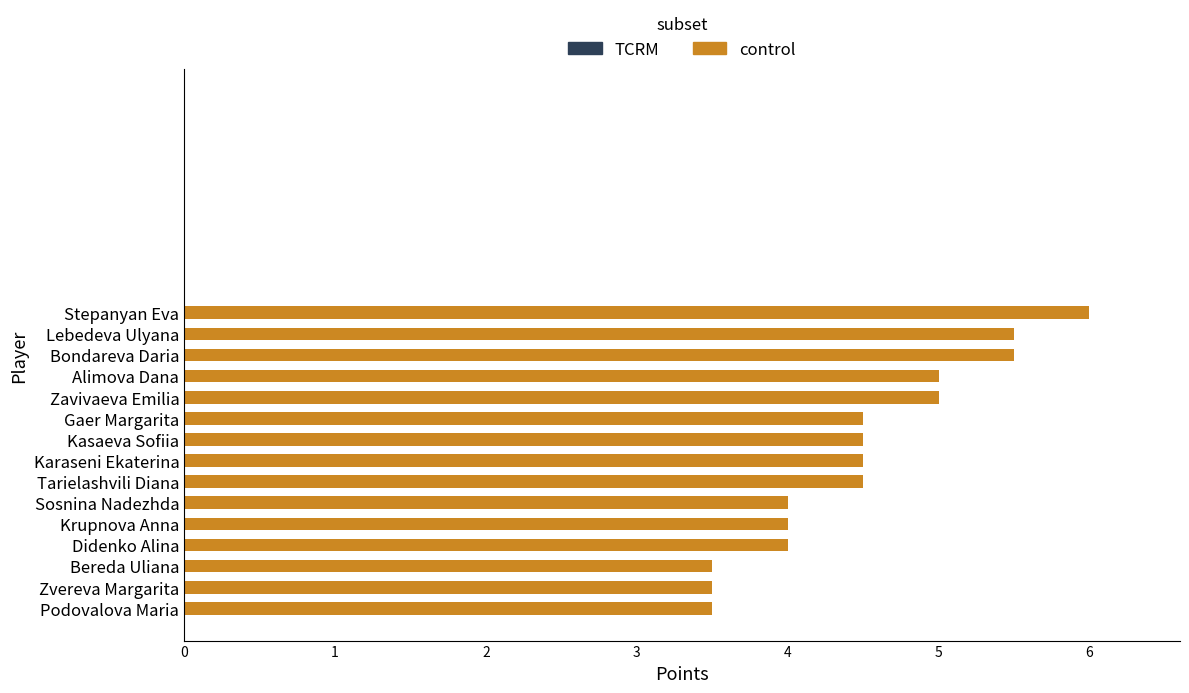

At which category does the chart reach its peak across all series?

Stepanyan Eva